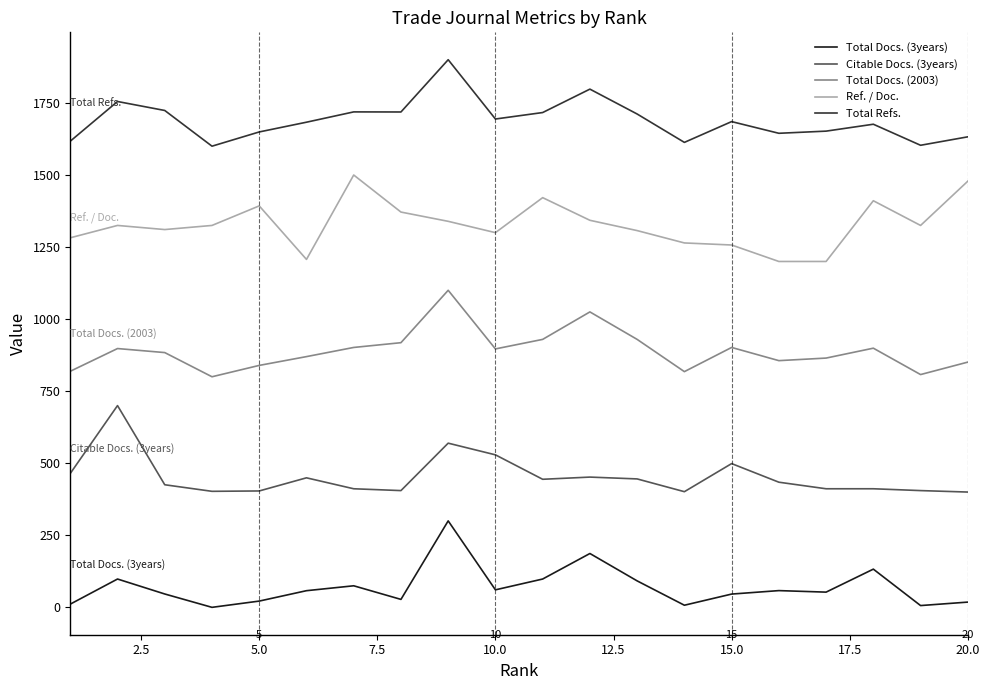

What is the lowest value of the Total Refs. series?

1600.0